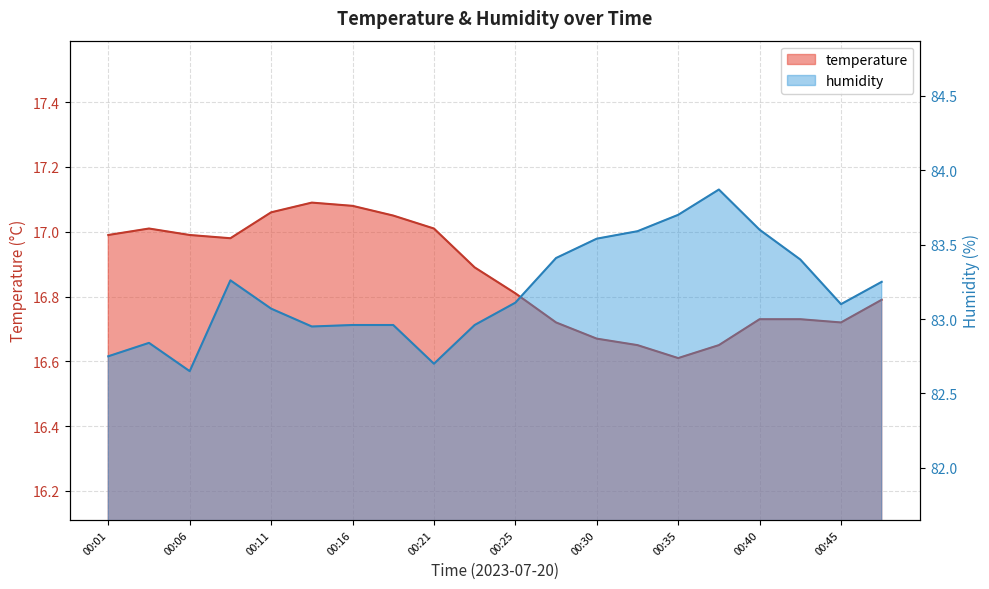

What is the smallest value displayed?

16.6